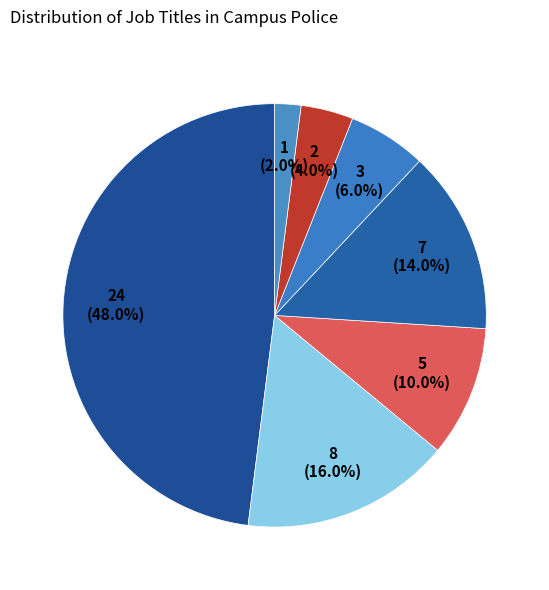

Count the number of slices in the pie.

7